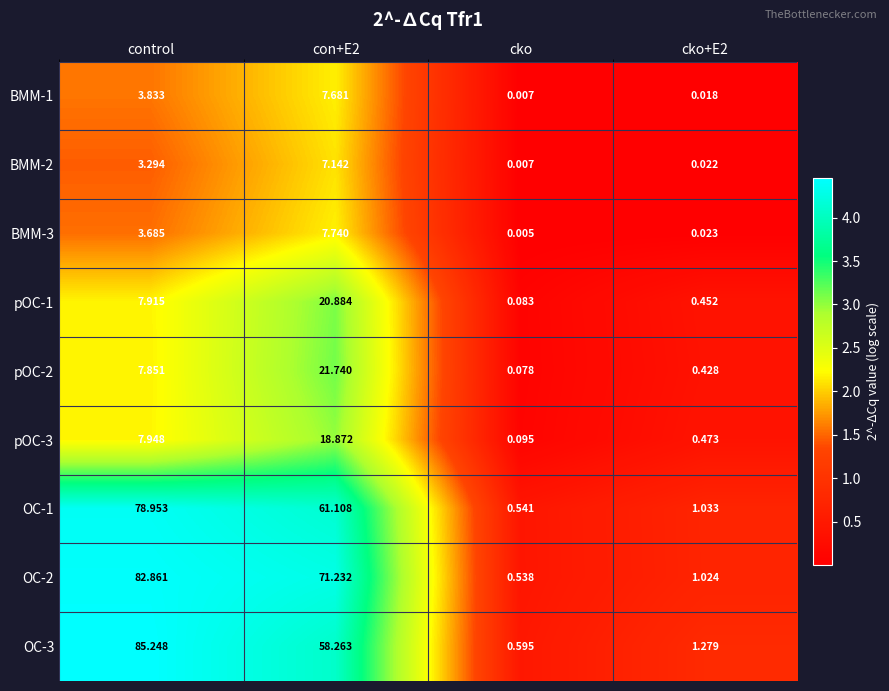

Which category has the lowest value across all series?

cko